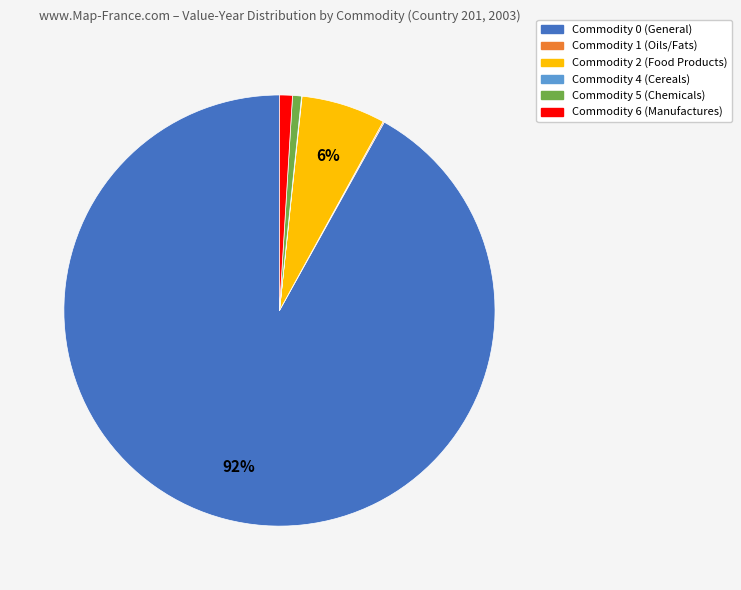

Combined, do Commodity 2 and Commodity 0 account for over 50%?

Yes